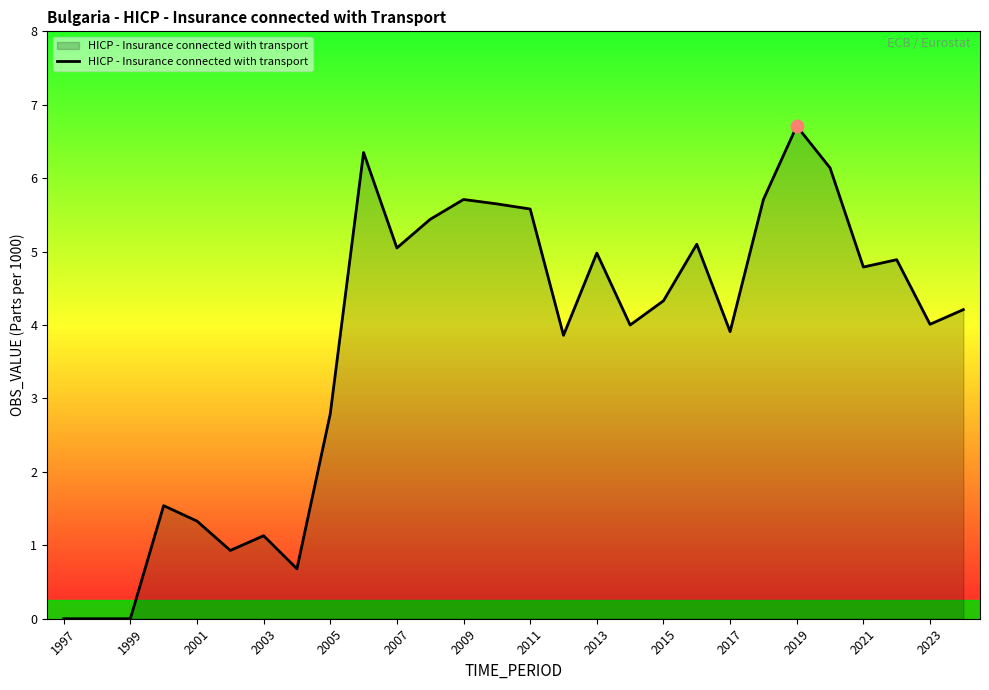

What is the maximum value shown in the chart?

6.7